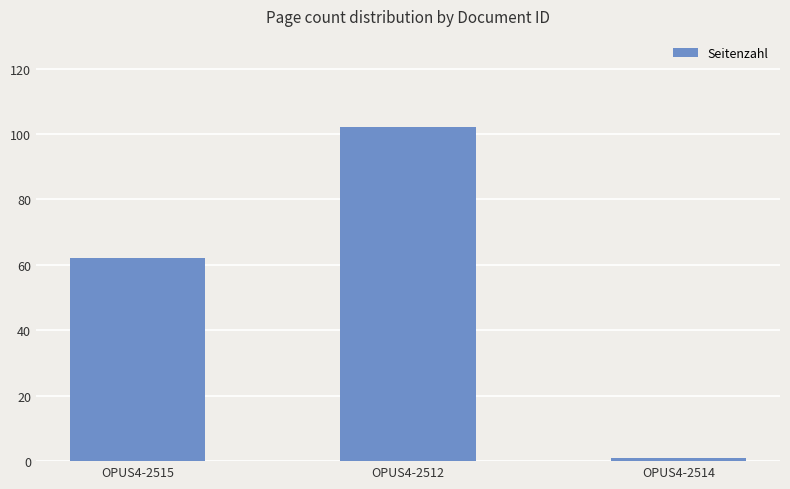

What is the value of the 2nd bar from the left?

102